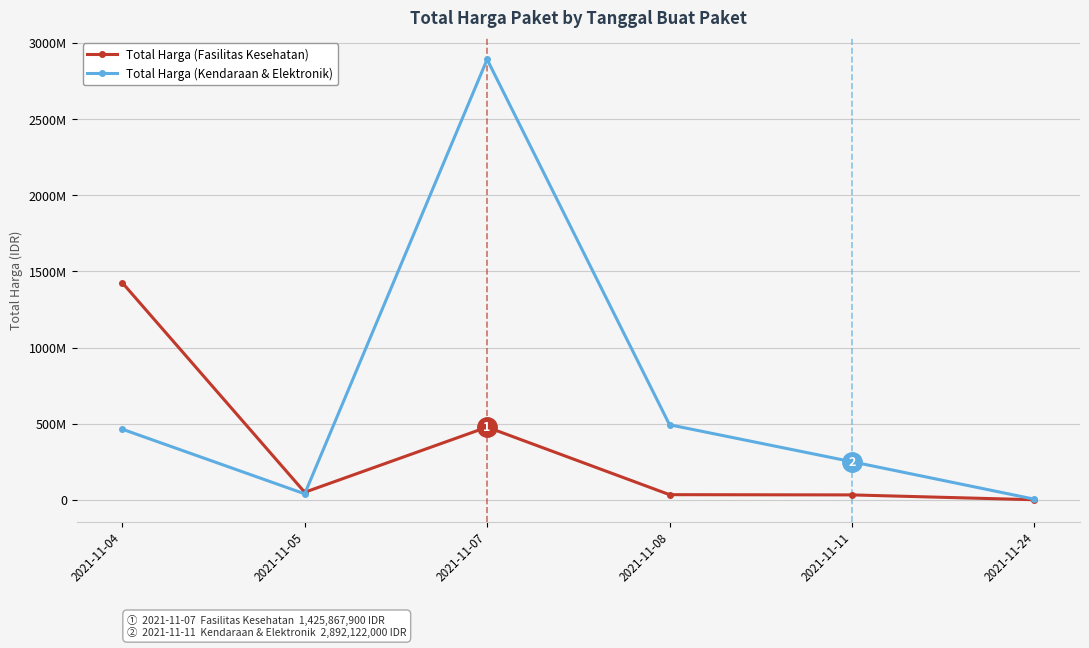

Which has a higher value, 2021-11-11 or 2021-11-08?

2021-11-08